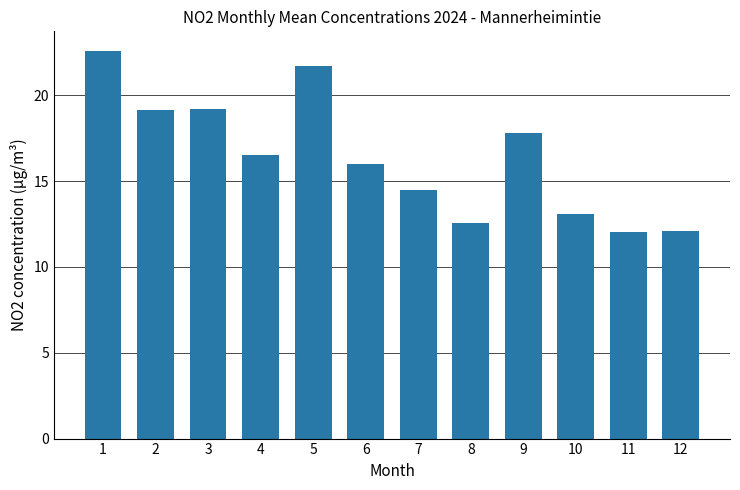

What is the maximum value shown in the chart?

22.6